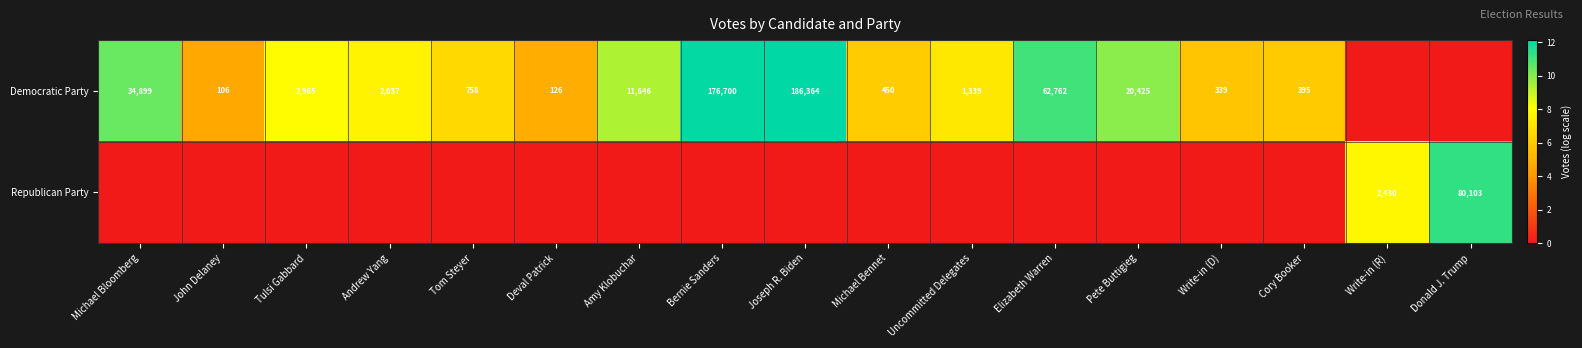

What is the difference between the Democratic Party values at John Delaney and Bernie Sanders?

176594